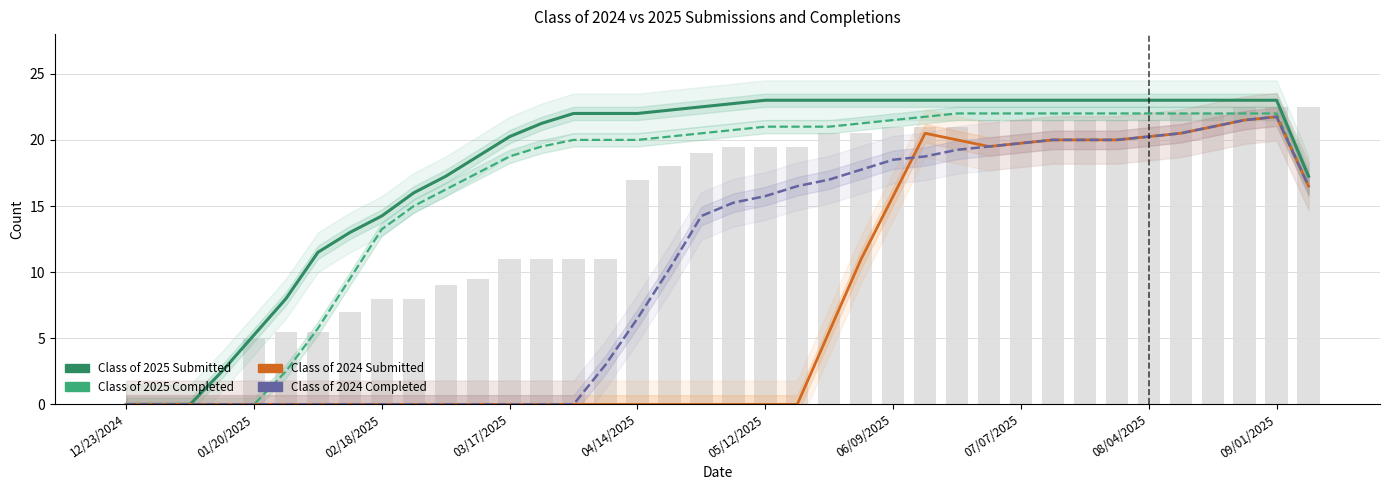

What is the sum of all Class of 2024 Submitted values?

293.5